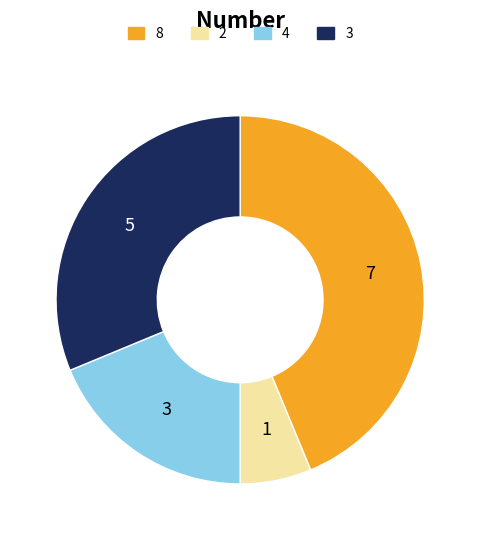

Does any single category account for the majority?

No